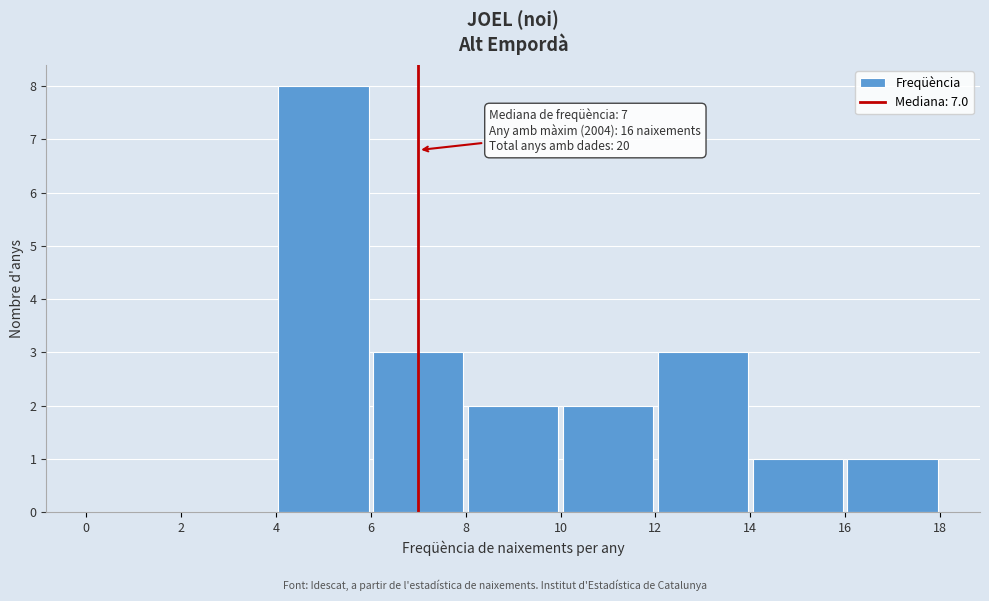

Over which range of the x-axis is the bar tallest?

4 to 6